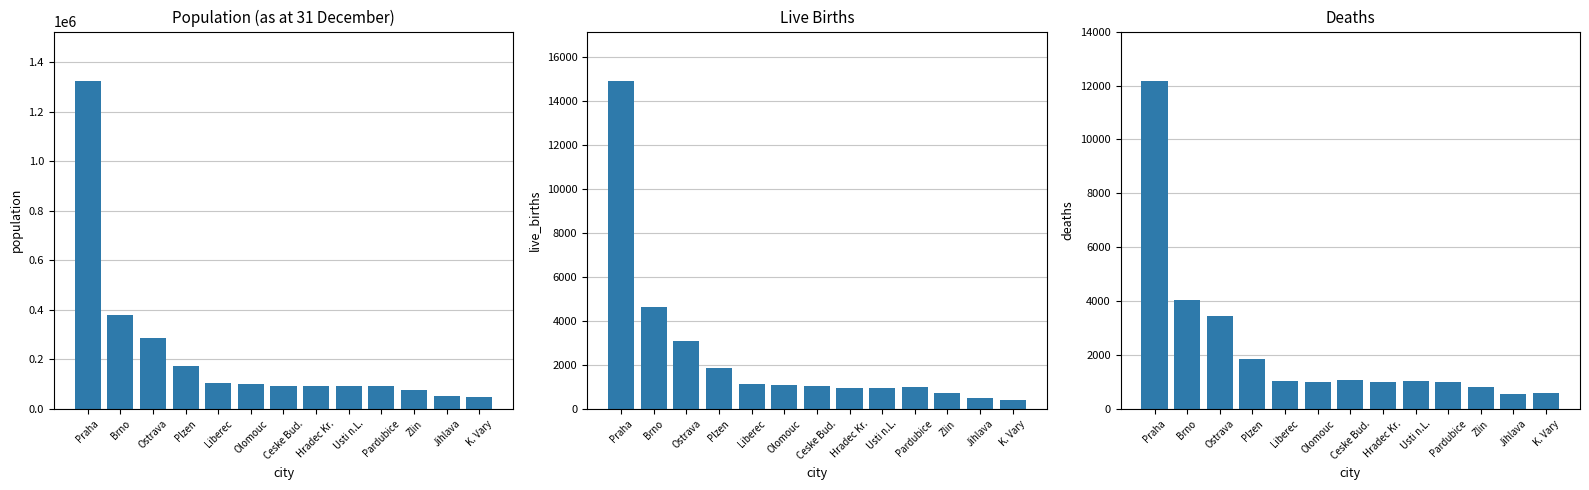

Which series has the widest spread of values?

Population